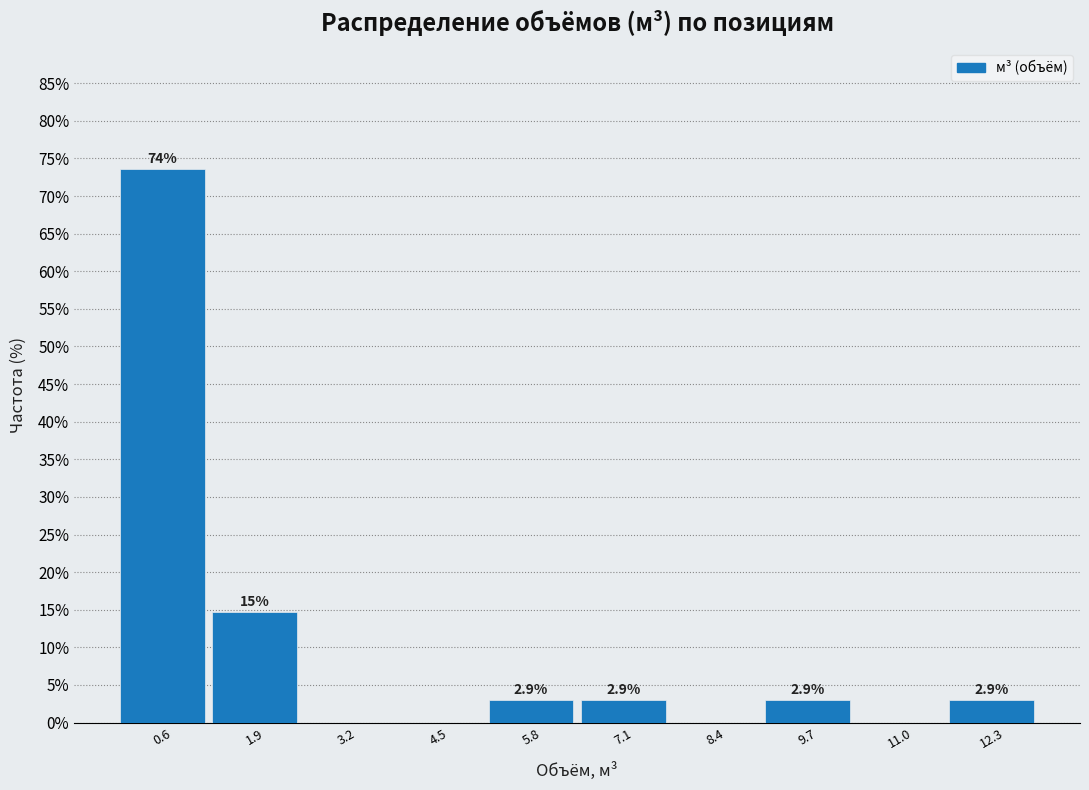

Over which range of the x-axis is the bar tallest?

0.0 to 1.2